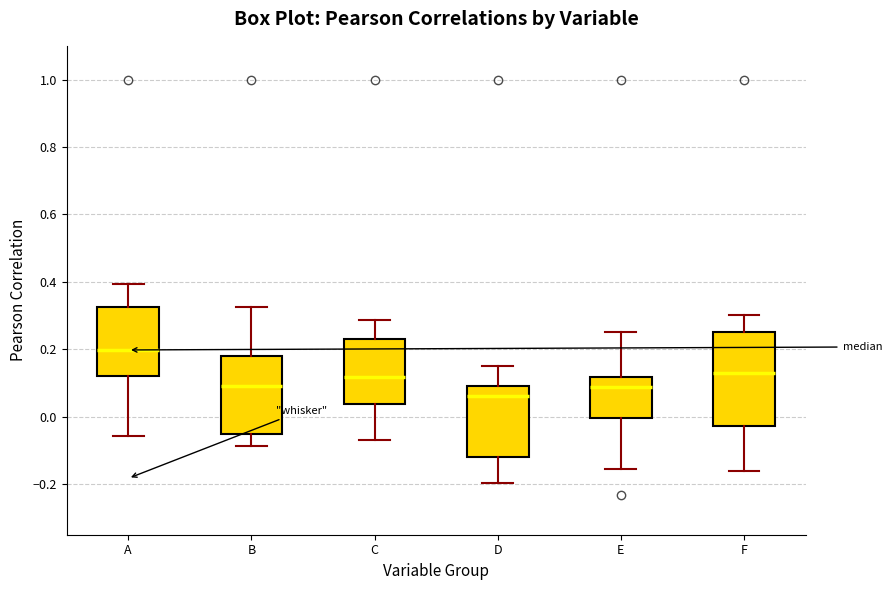

Where does the lower whisker of the box for B end on the y-axis? The values are not printed on the chart, so give them approximately, as read against the axis.

-0.08